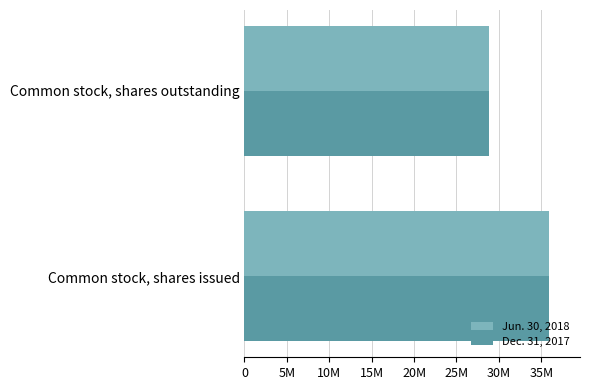

Rank the categories by Jun. 30, 2018 value from highest to lowest.

Common stock, shares issued, Common stock, shares outstanding